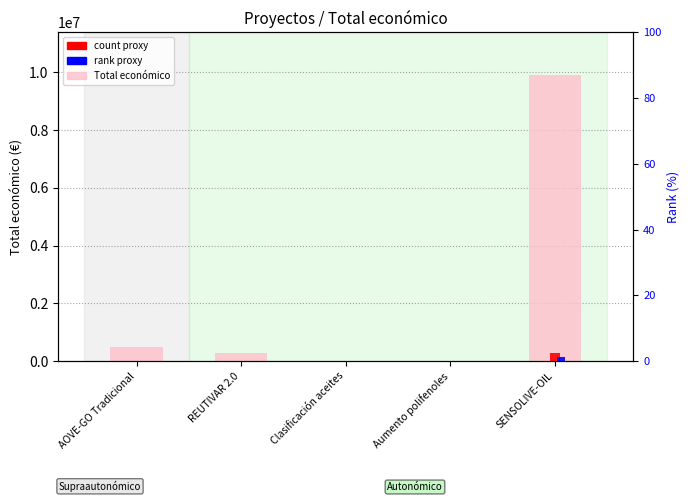

Reading right to left, what are all the values shown in this chart?

Total económico: 9900193.0	5950.0	5000.0	279710.0	479882.0
count proxy: 297005.8	178.5	150.0	8391.3	14396.5
rank proxy: 148502.9	89.2	75.0	4195.6	7198.2